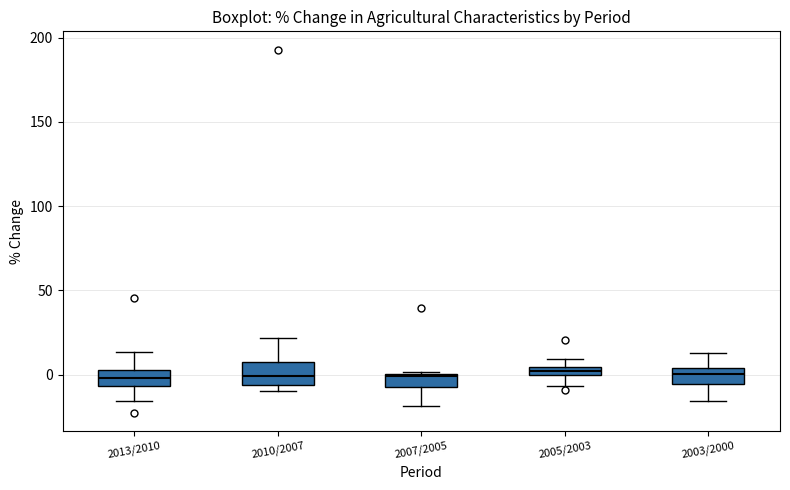

Where does the lower whisker of the box for 2005/2003 end on the y-axis? The values are not printed on the chart, so give them approximately, as read against the axis.

-5